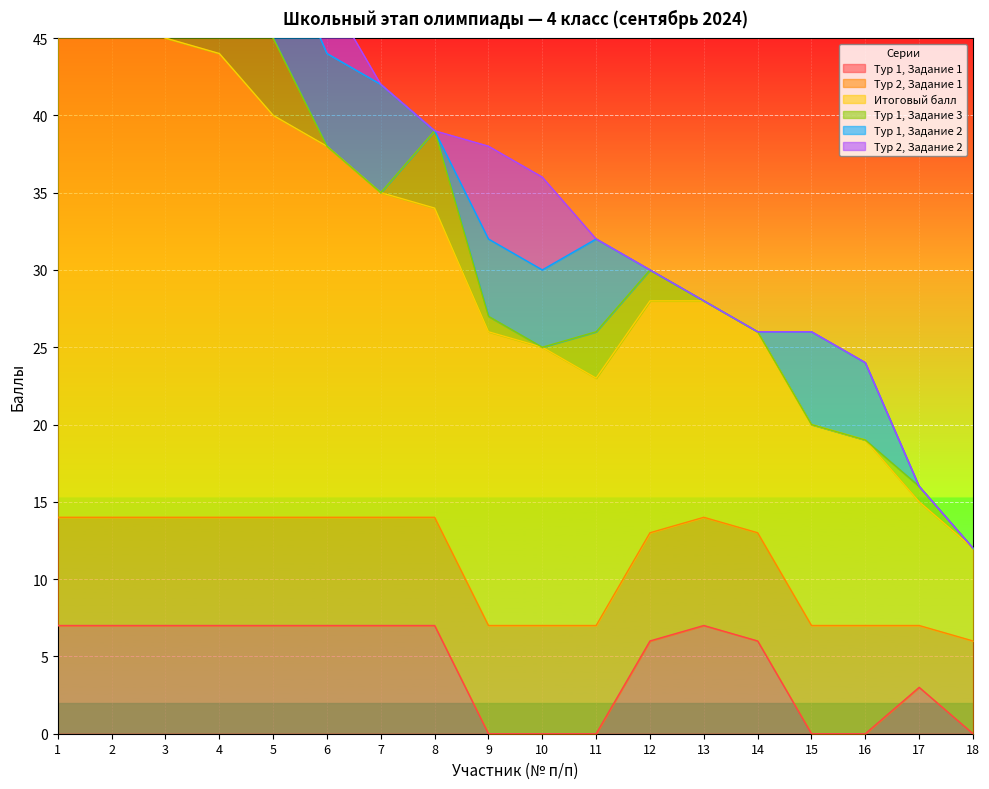

How many categories are shown in the chart?

18